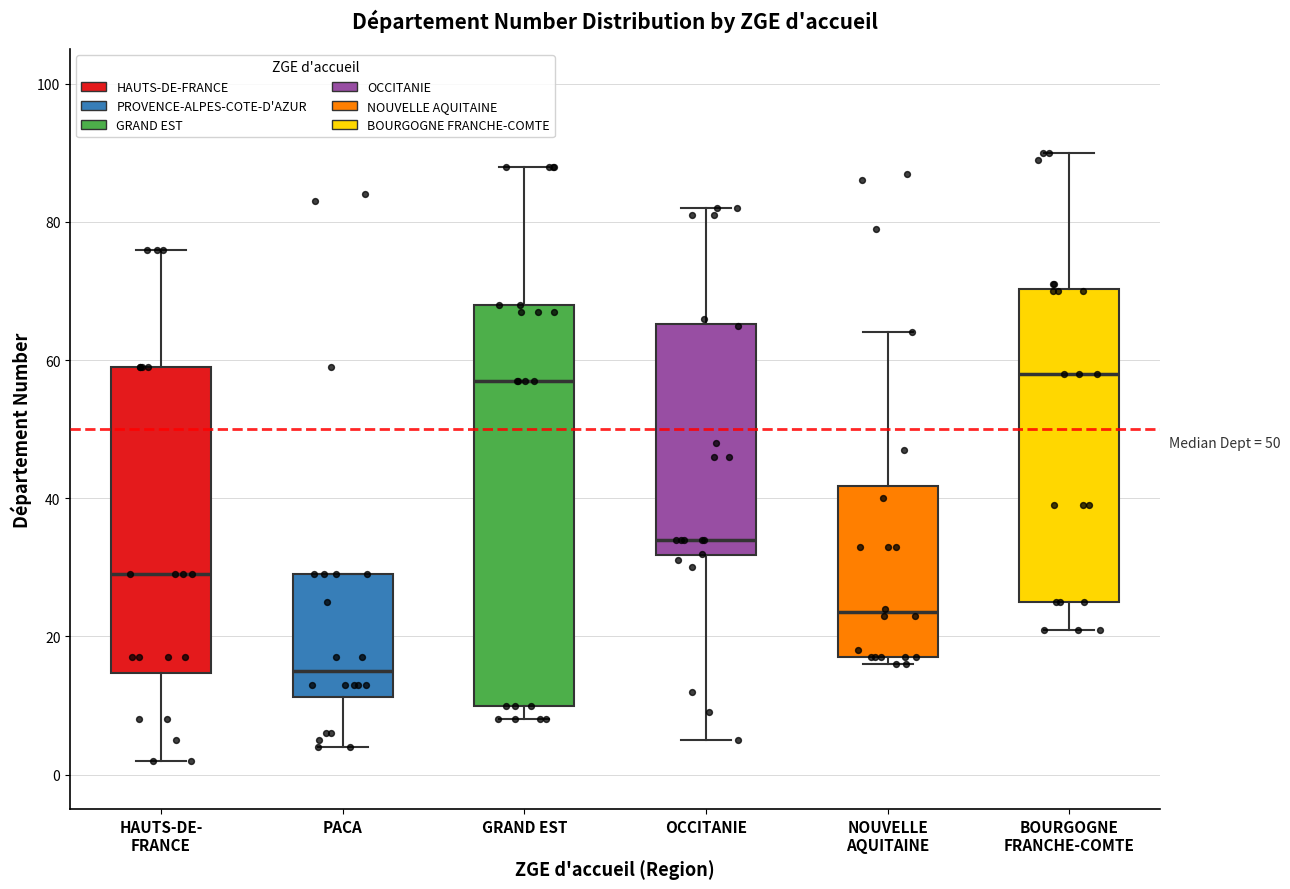

Which box is the tallest, from its lower edge to its upper edge?

GRAND EST